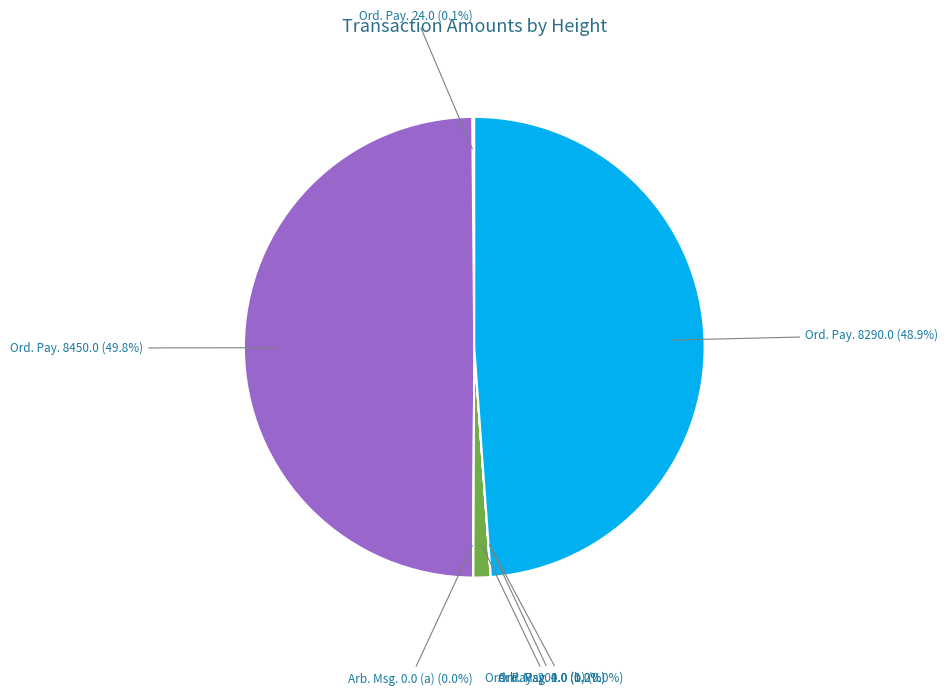

Which category has the biggest portion of the pie?

Ord. Pay. 8450.0